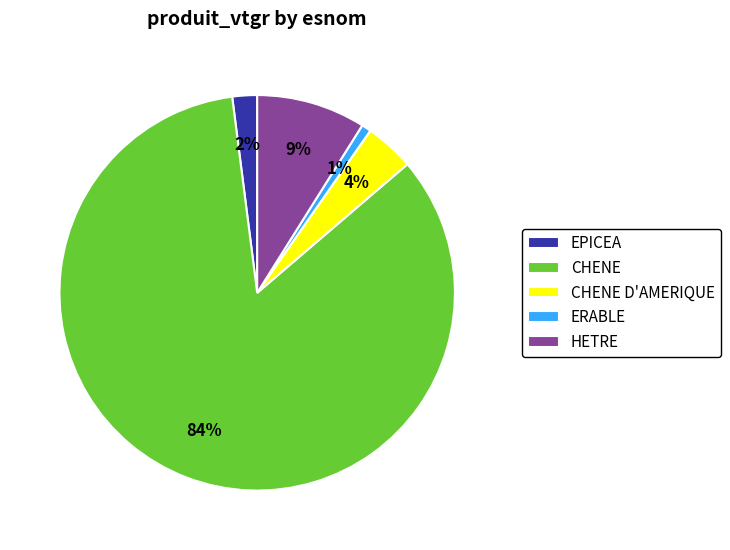

Which slice is the largest?

CHENE